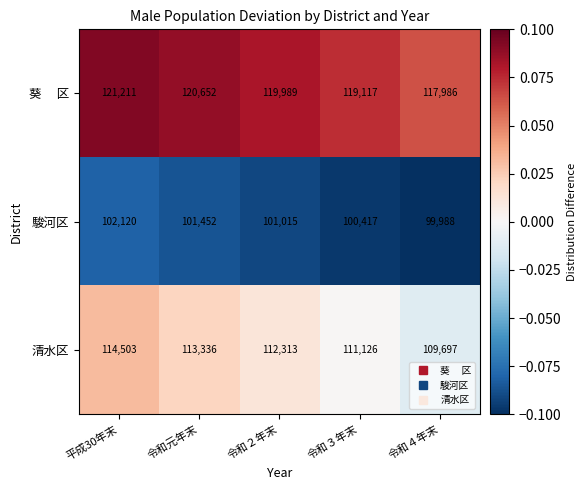

What is the total value across all series at 令和３年末?

330660